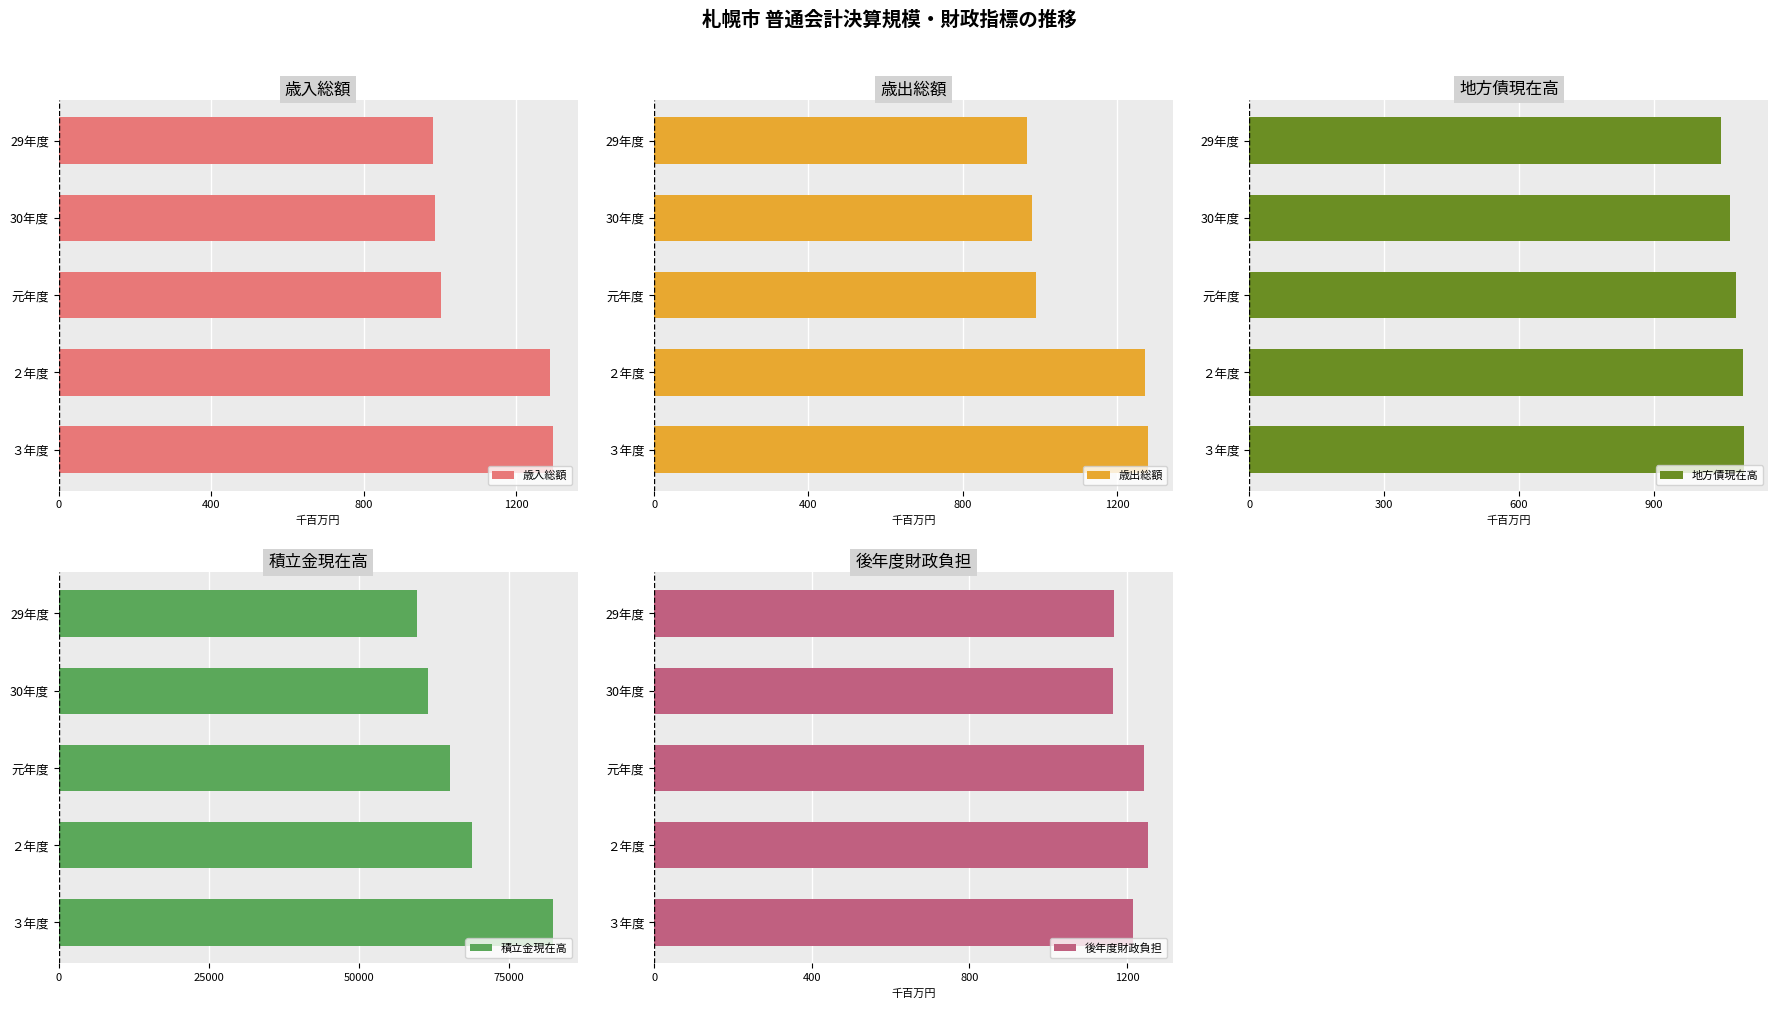

What are all the series names shown in the legend?

歳入総額, 歳出総額, 地方債現在高, 積立金現在高, 後年度財政負担